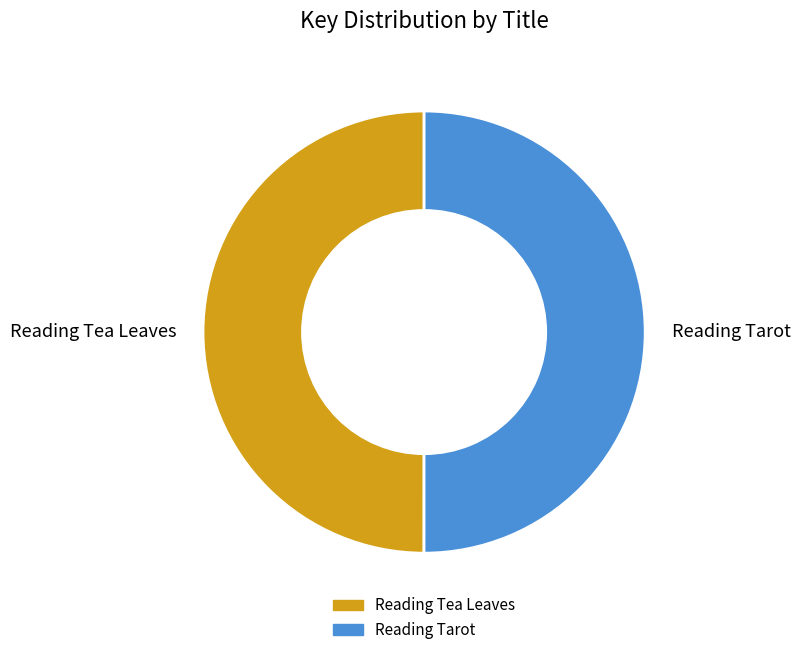

What is the ratio of the value at Reading Tea Leaves to the value at Reading Tarot?

1.0